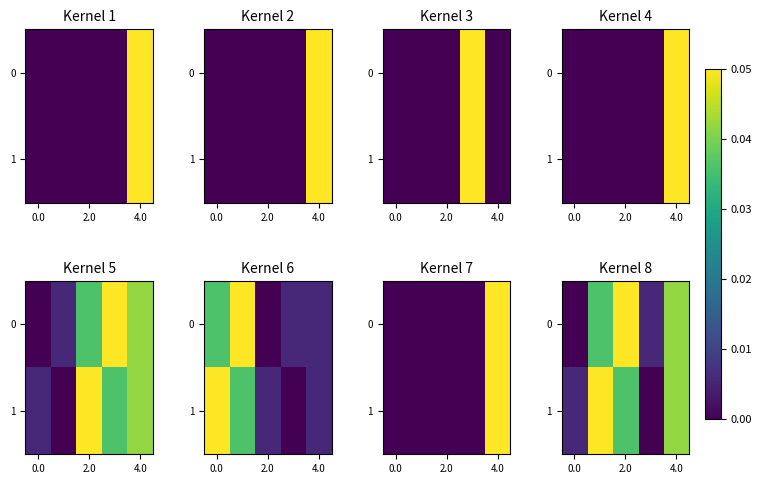

The 0 series shows 0.0 at 4.0. True or false?

True